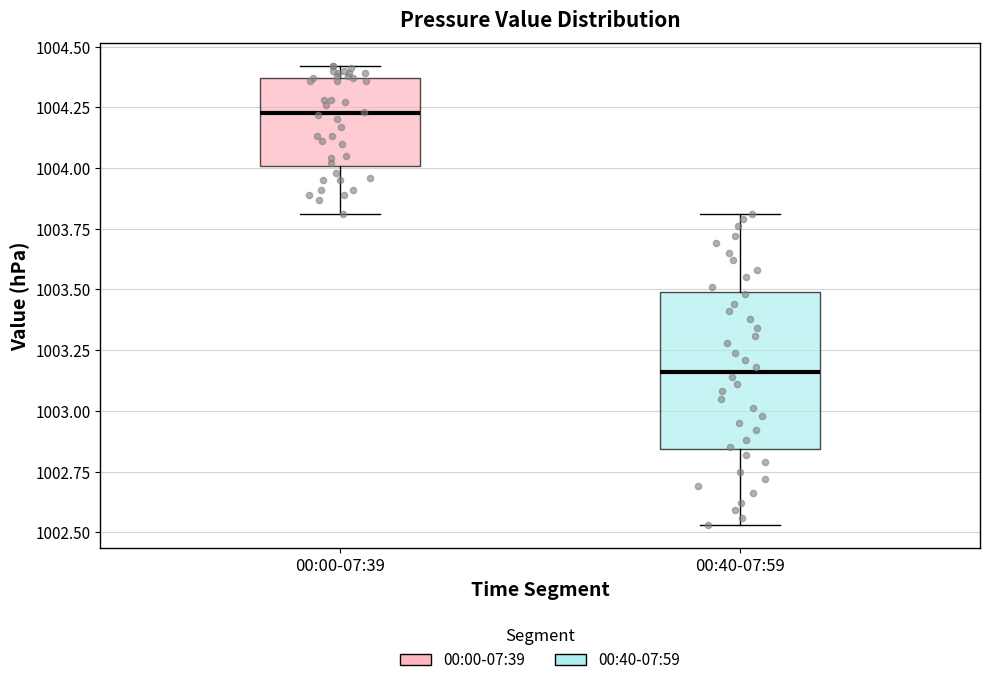

Which box has the lowest median line?

00:40-07:59